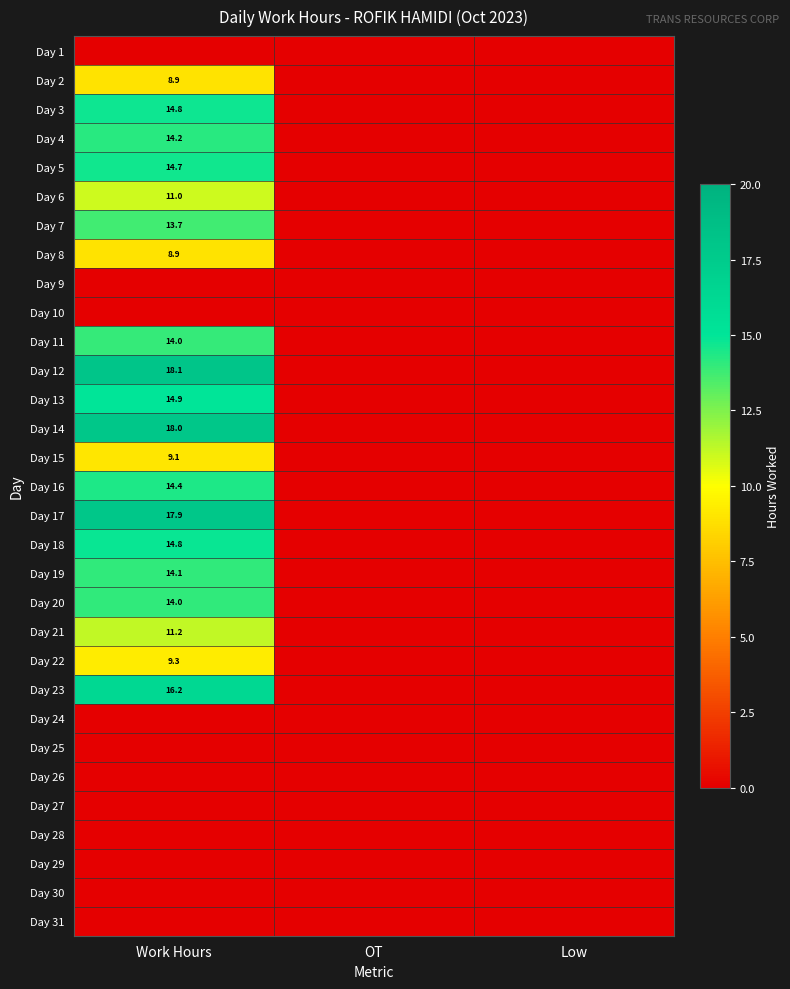

The value of Day 13 at Work Hours is 14.9. True or false?

True